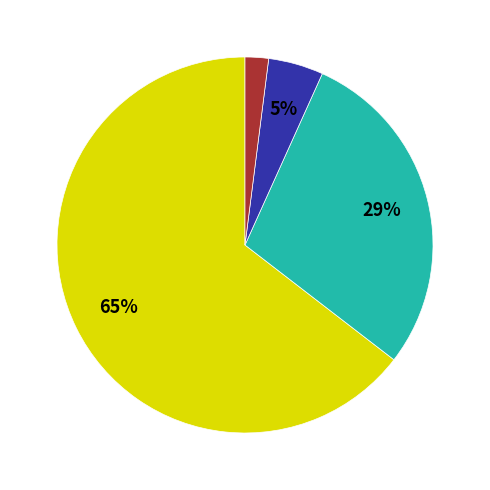

To the nearest percent, what is the average slice percentage?

25%